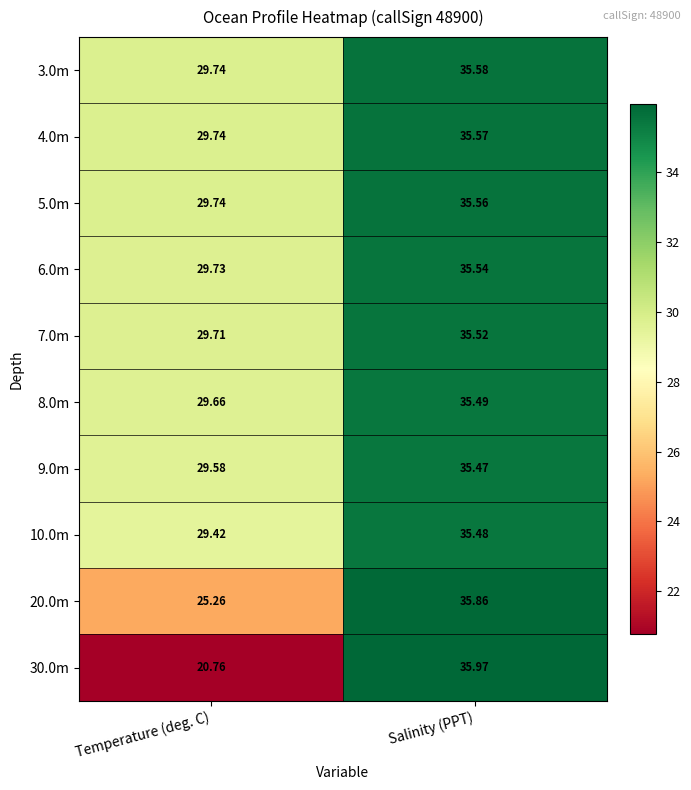

List the labels in order of 30.0m value, smallest first.

Temperature (deg. C), Salinity (PPT)